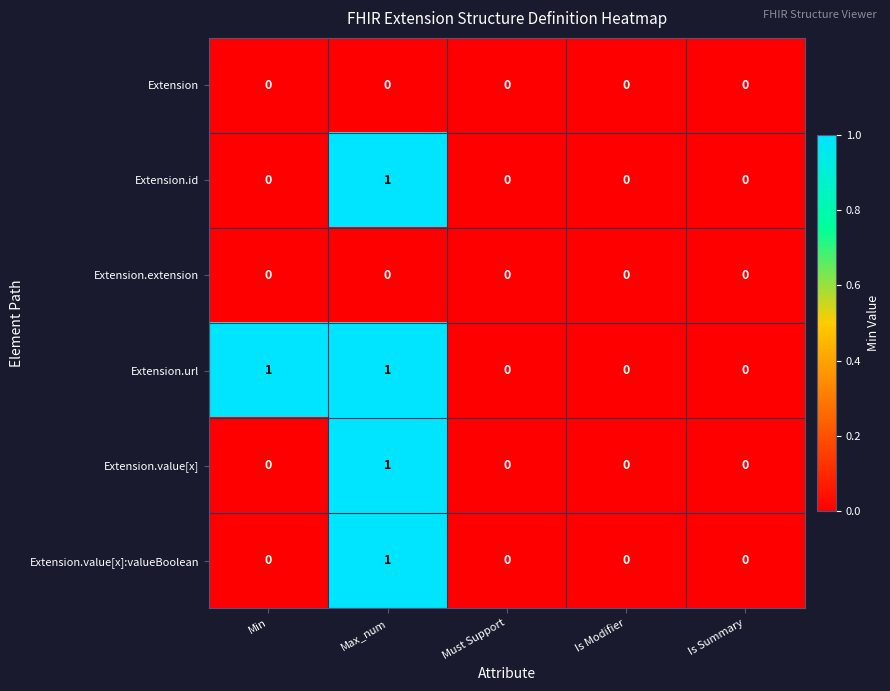

At which category is the sum across all series the highest?

Max_num